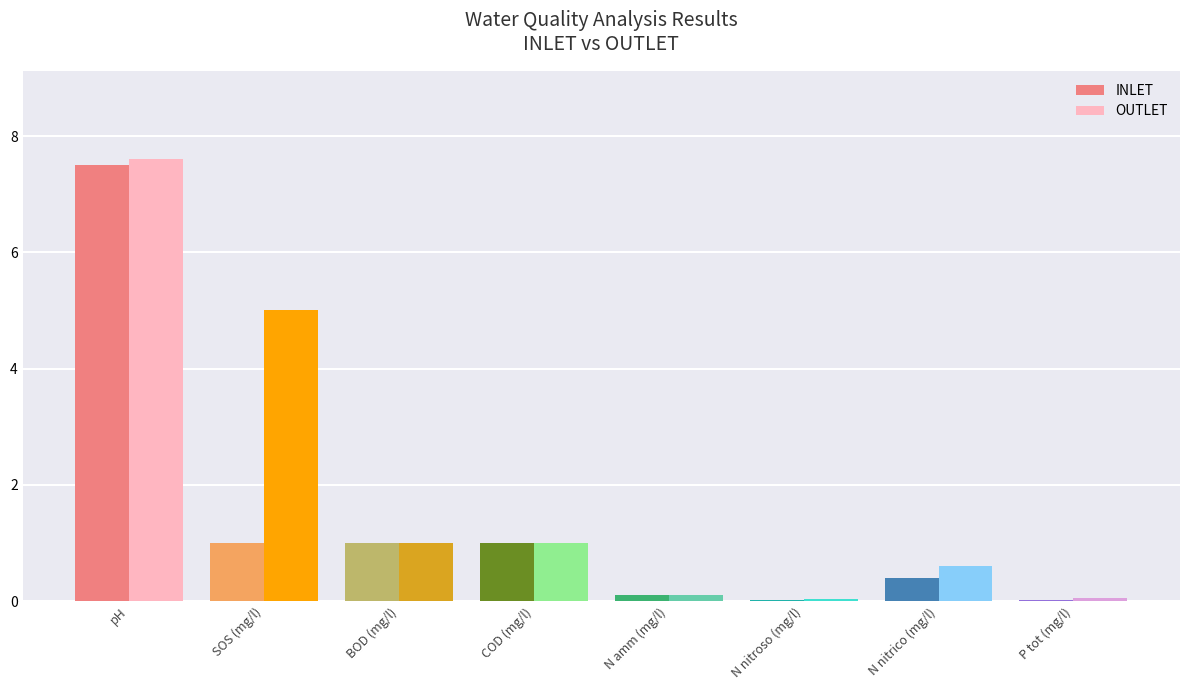

How many data points does each series have?

8